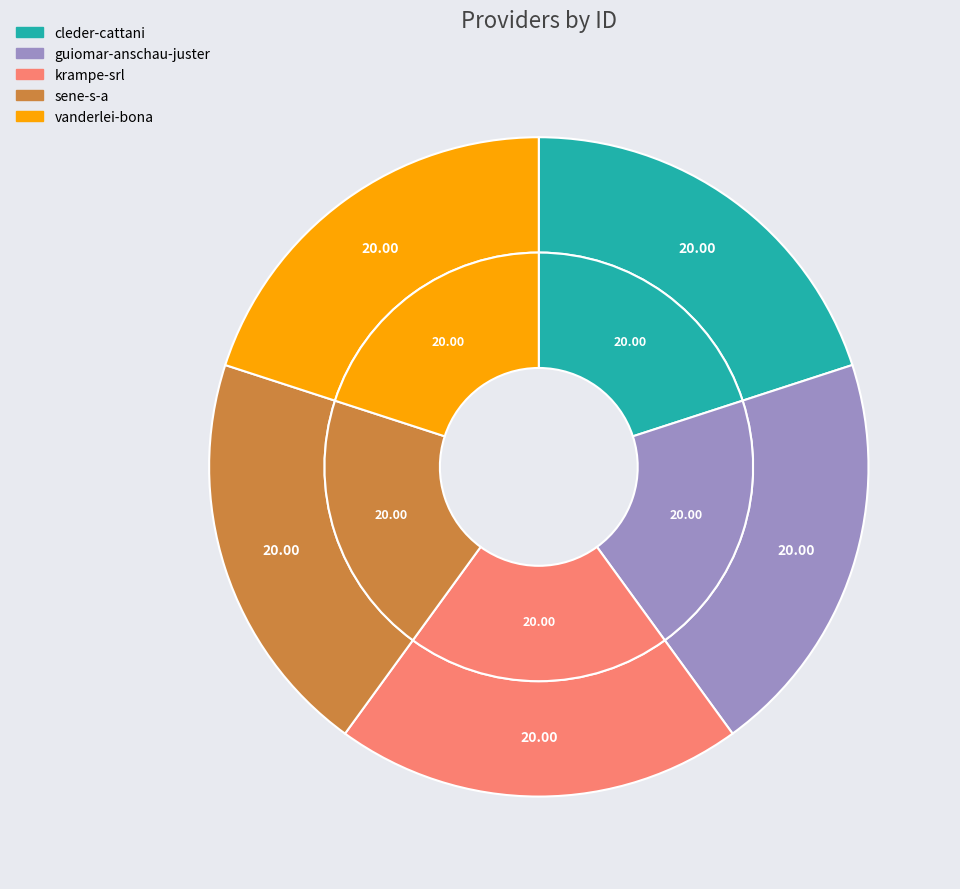

Is there a majority slice in this chart?

No